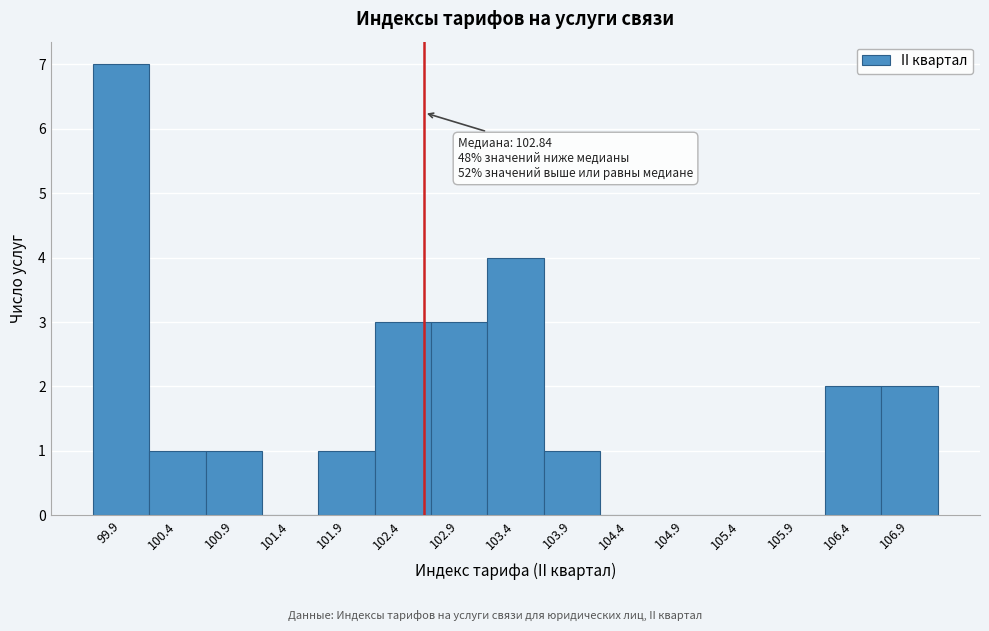

Reading left to right, list all the values displayed in this chart.

99.9=7	100.4=1	100.9=1	101.4=0	101.9=1	102.4=3	102.9=3	103.4=4	103.9=1	104.4=0	104.9=0	105.4=0	105.9=0	106.4=2	106.9=2